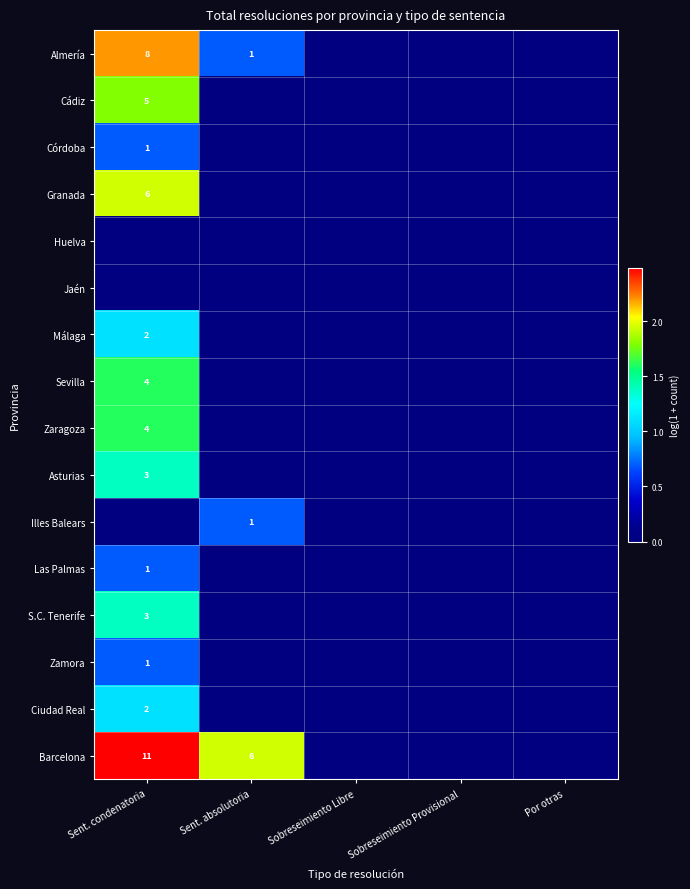

Is it true that Cádiz equals 7 at Sent. condenatoria?

False